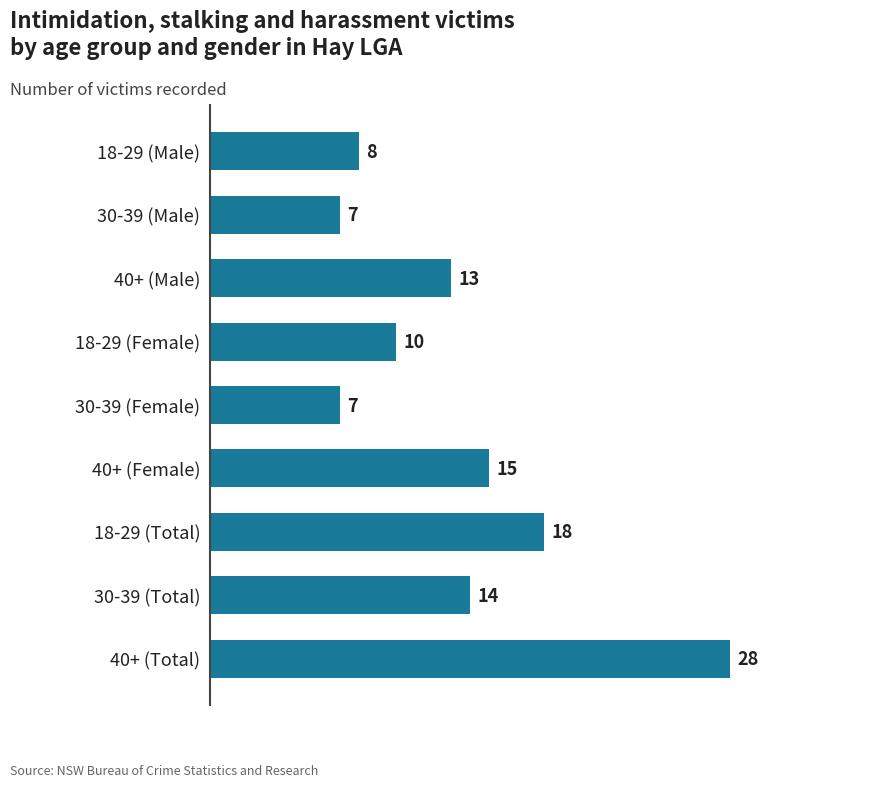

Are the bars horizontal?

Yes